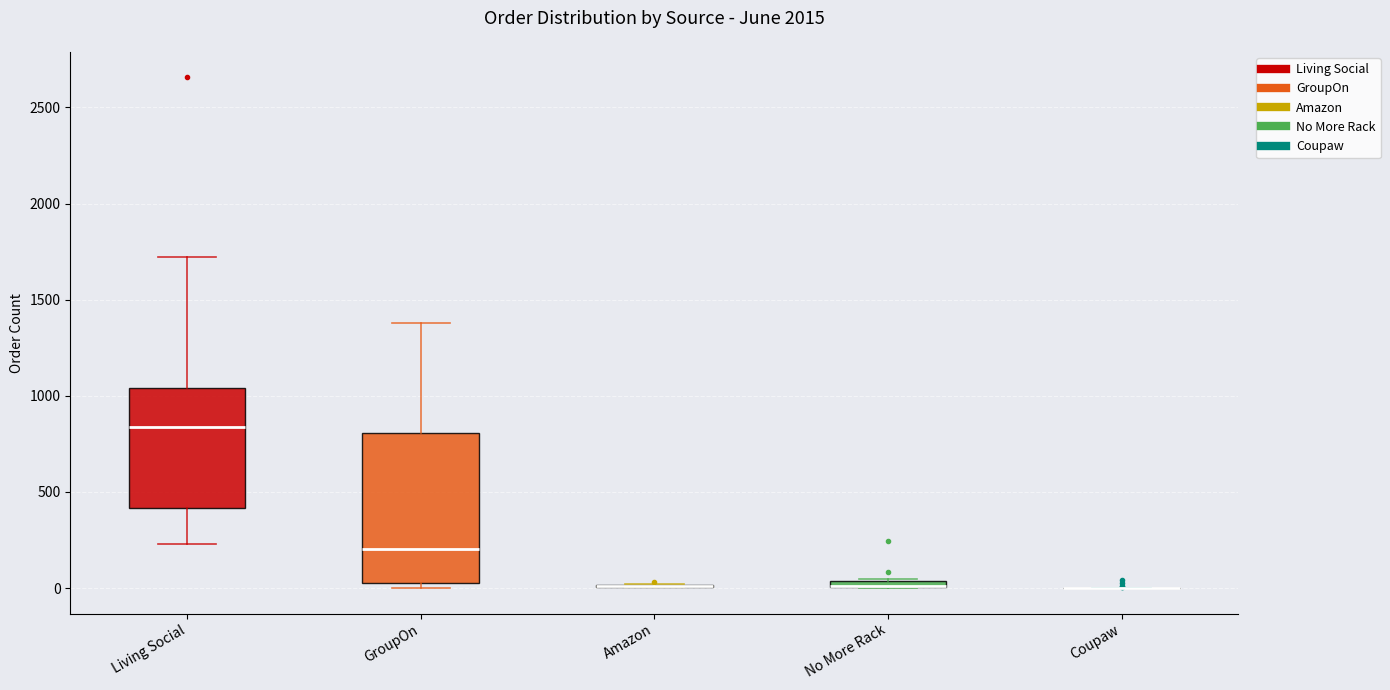

Comparing the boxes themselves (not the whiskers), which one is the tallest?

GroupOn